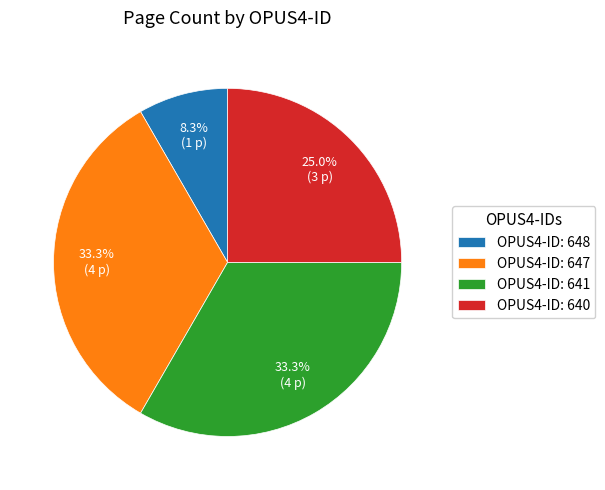

Which slice is the smallest?

OPUS4-ID: 648